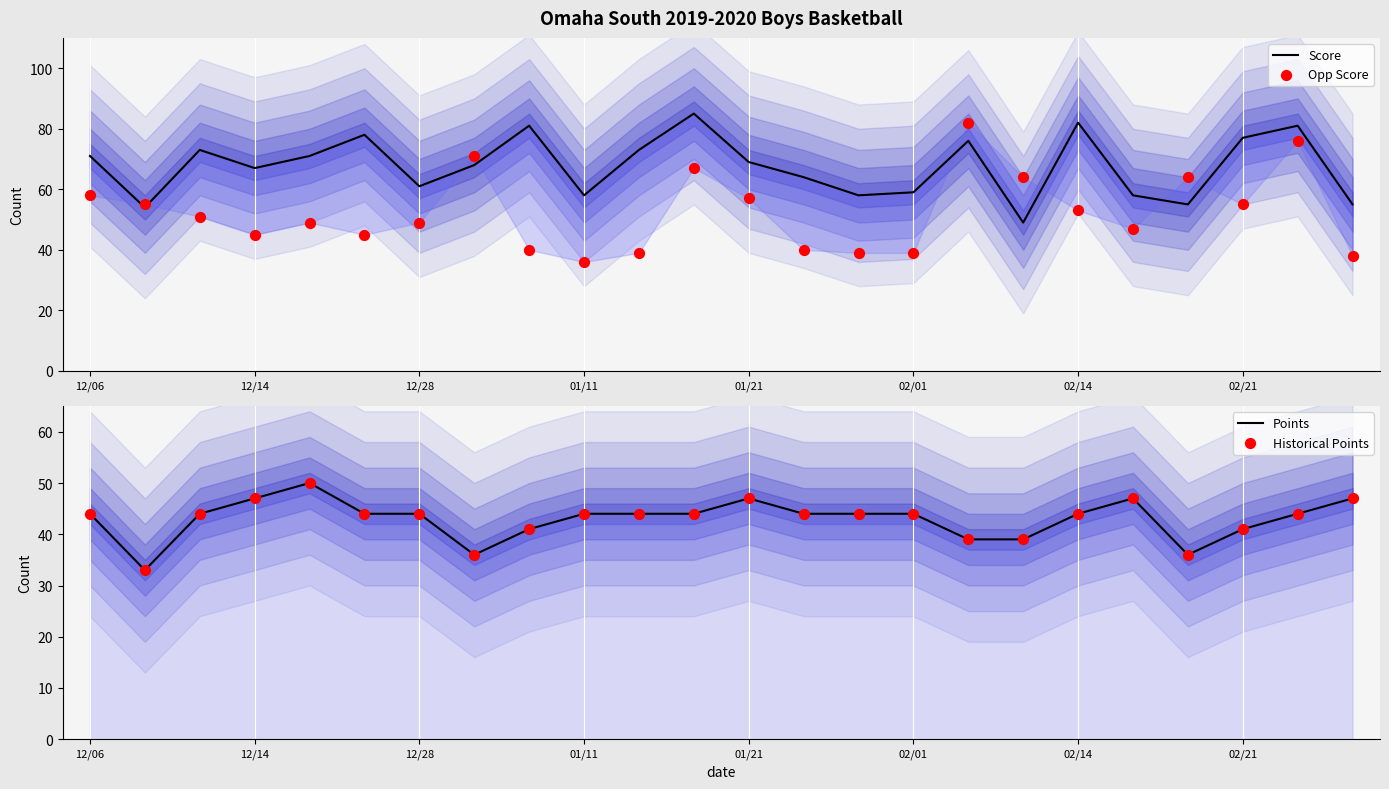

At which category is the sum across all series the highest?

22